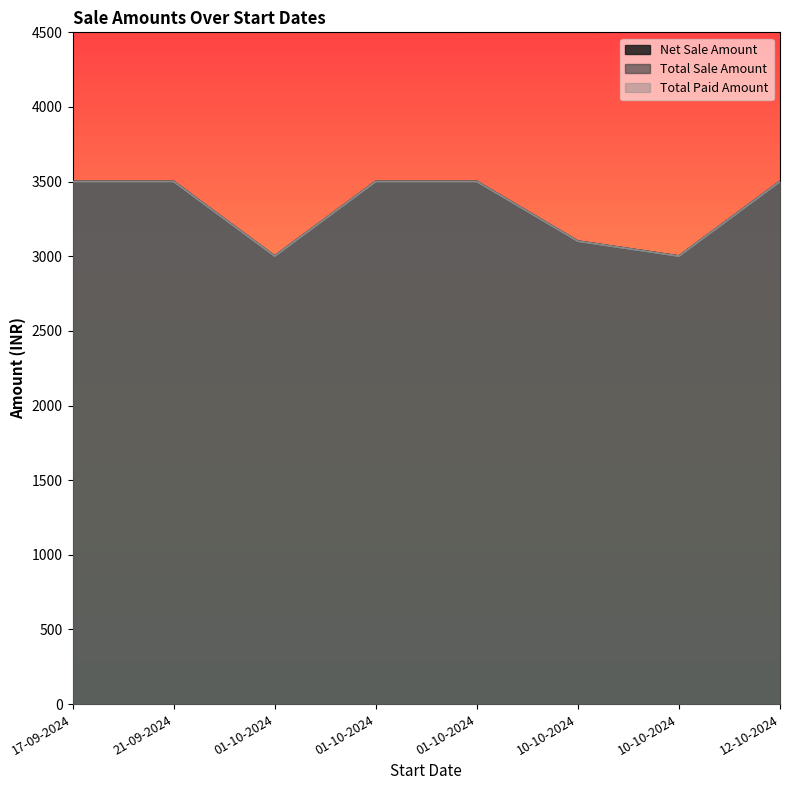

What is the total value across all series at 01-10-2024?

9000